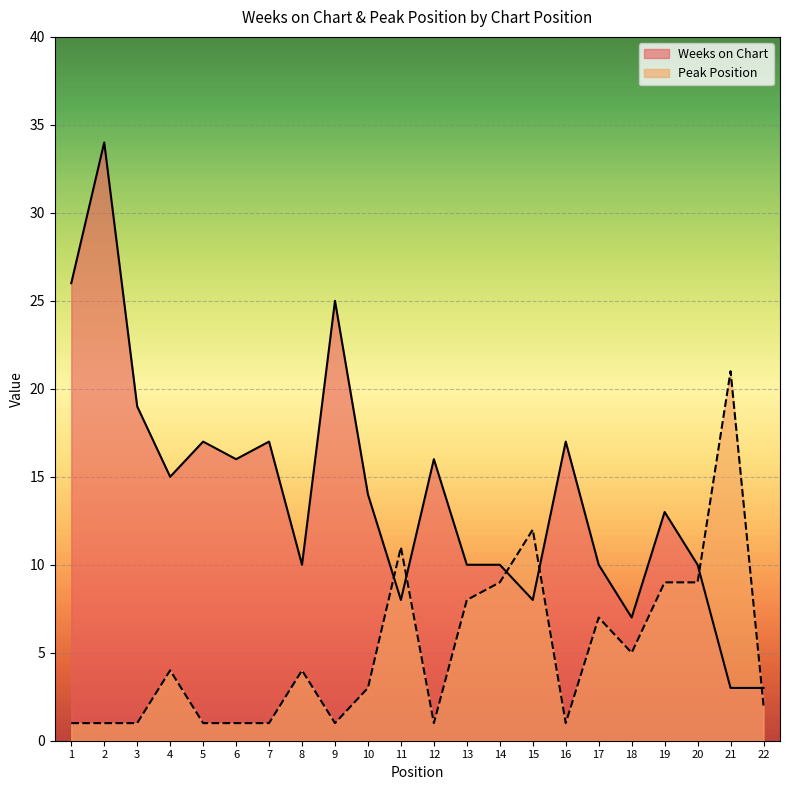

What is the maximum value shown in the chart?

34